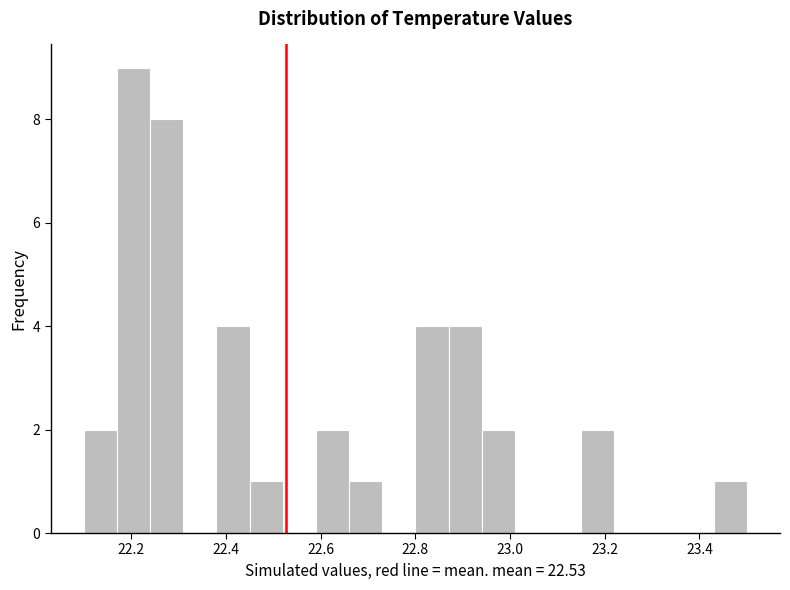

Around what value on the x-axis is the tallest bar? Give the approximate position of its centre, as read against the axis.

22.20